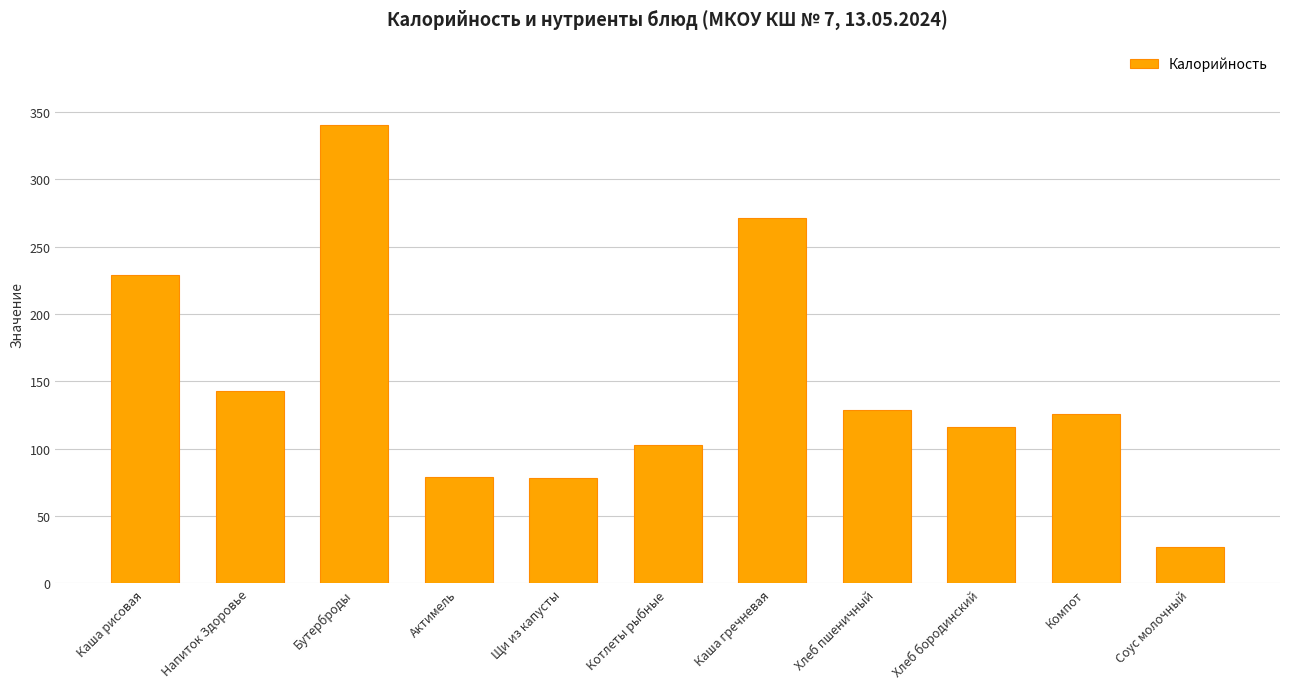

The value at Котлеты рыбные is 28. True or false?

False